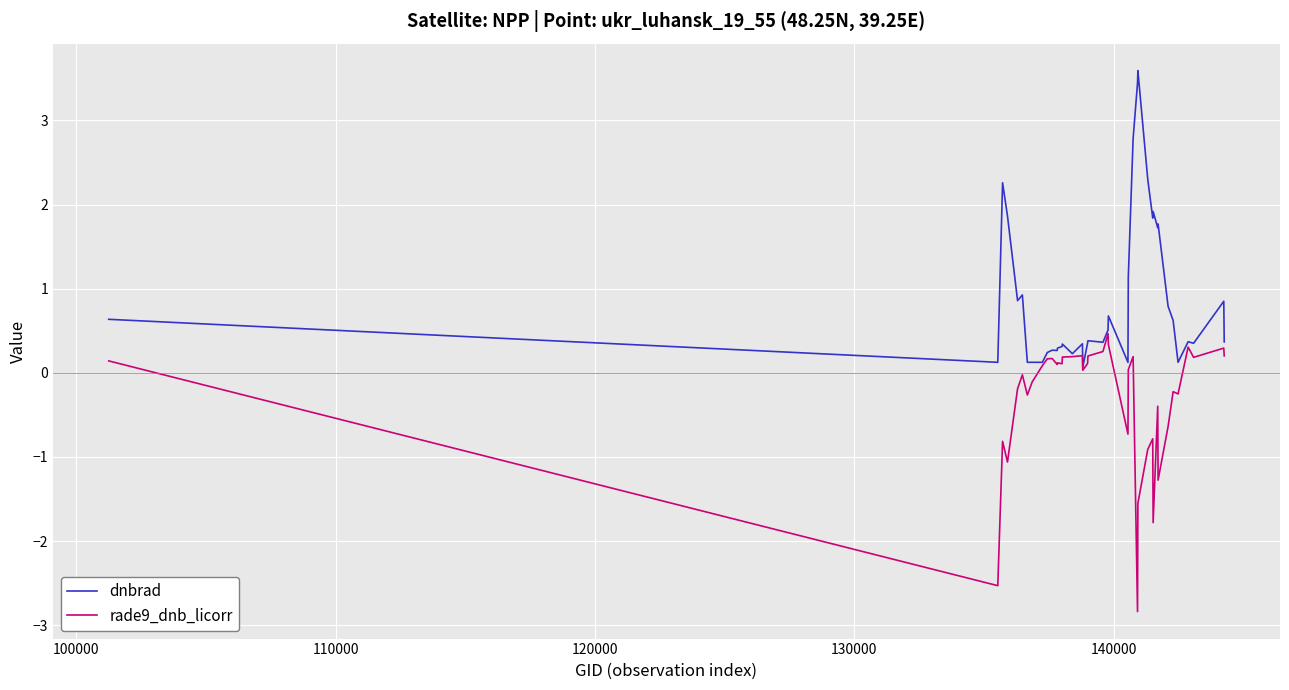

List the series in order of their peak value, highest first.

dnbrad, rade9_dnb_licorr